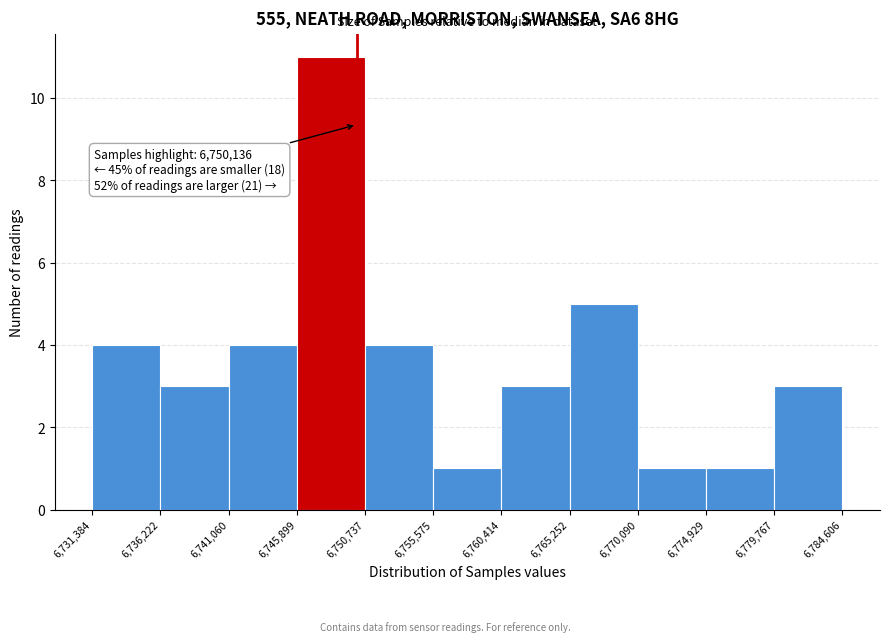

Over which range of the x-axis is the bar tallest?

6,745,899 to 6,750,737